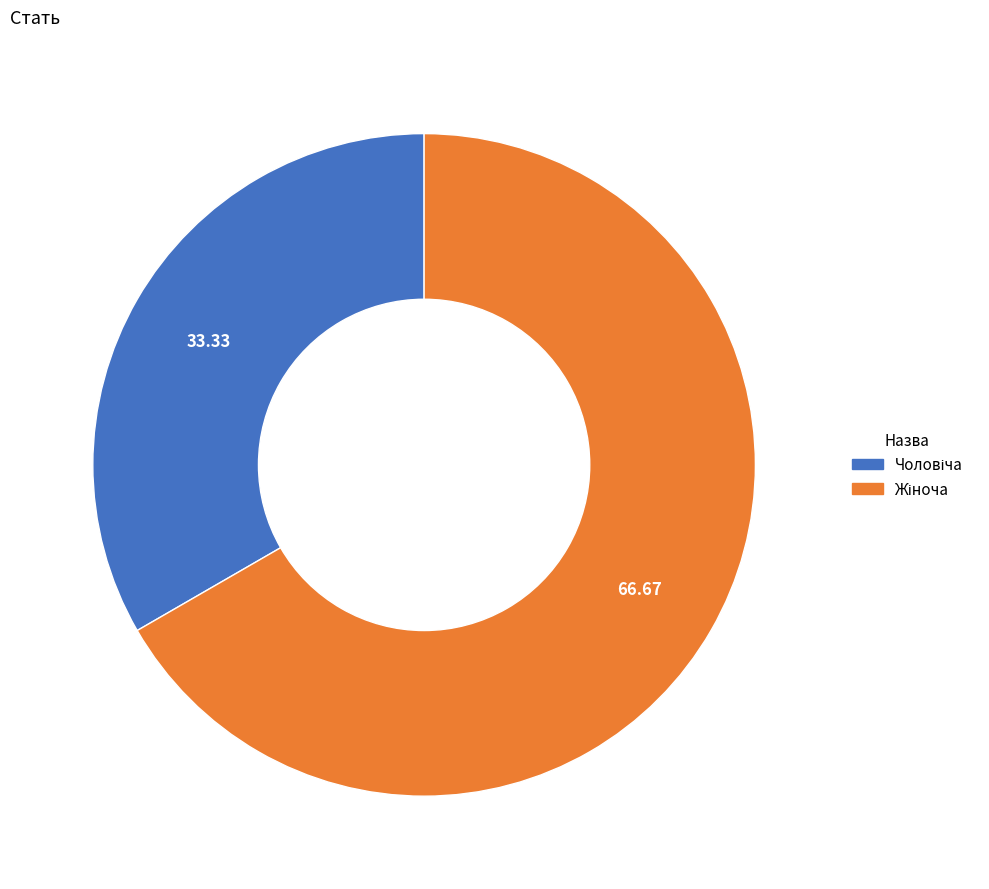

Does any single category account for the majority?

Yes